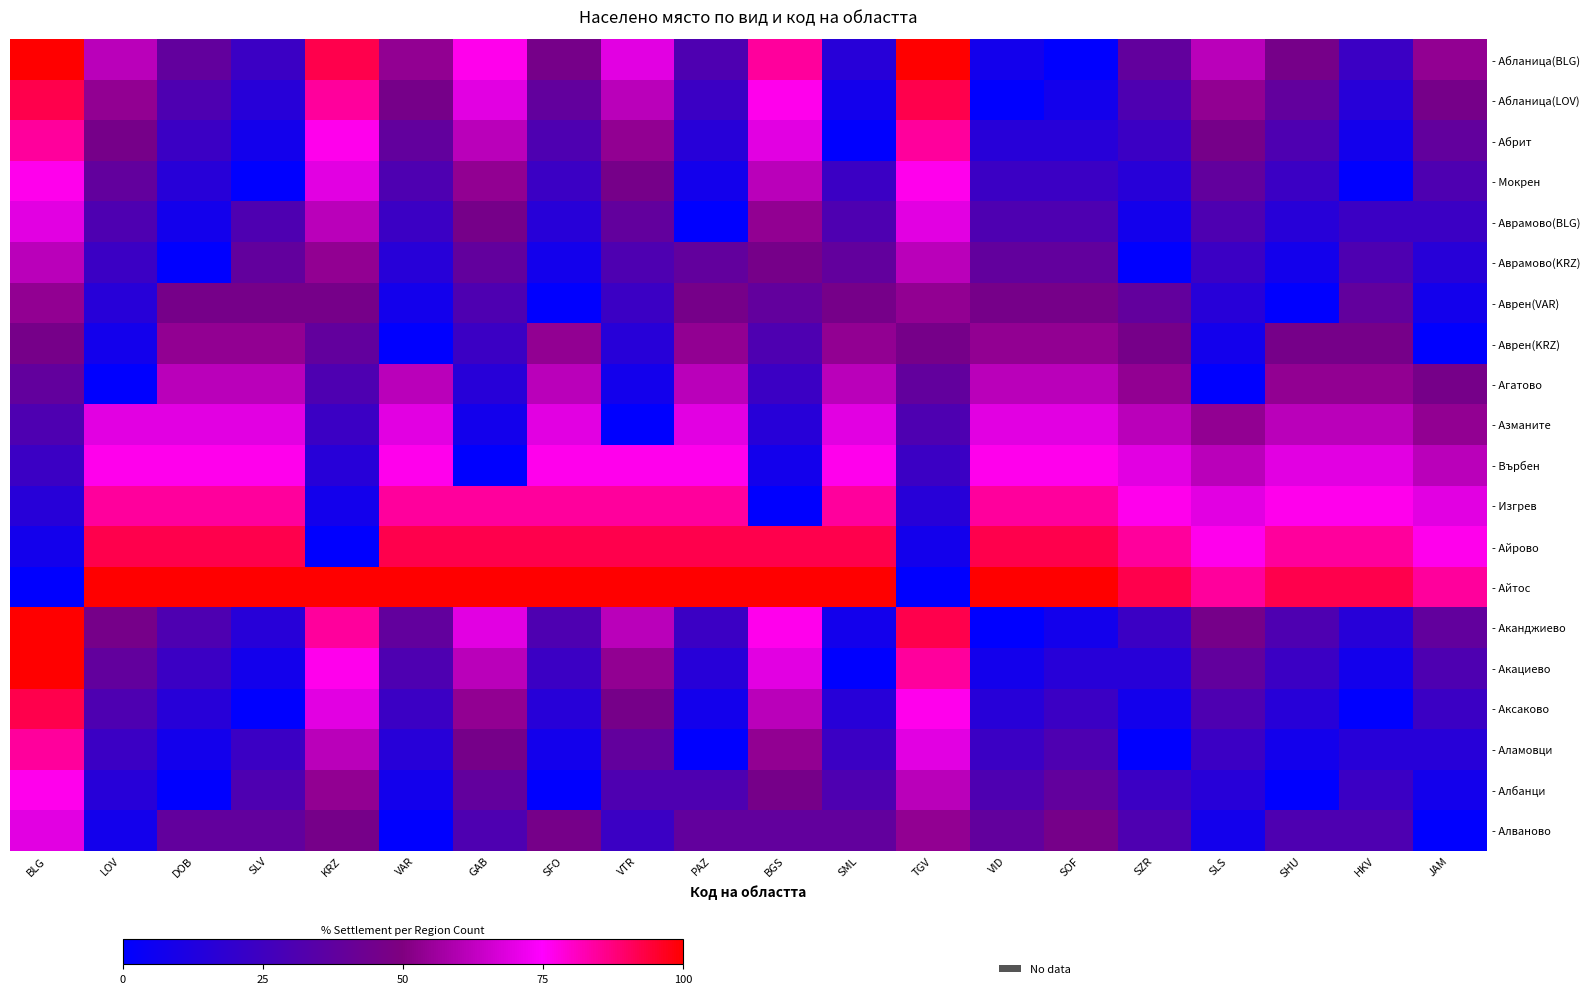

Between LOV and SLV, which is larger?

LOV